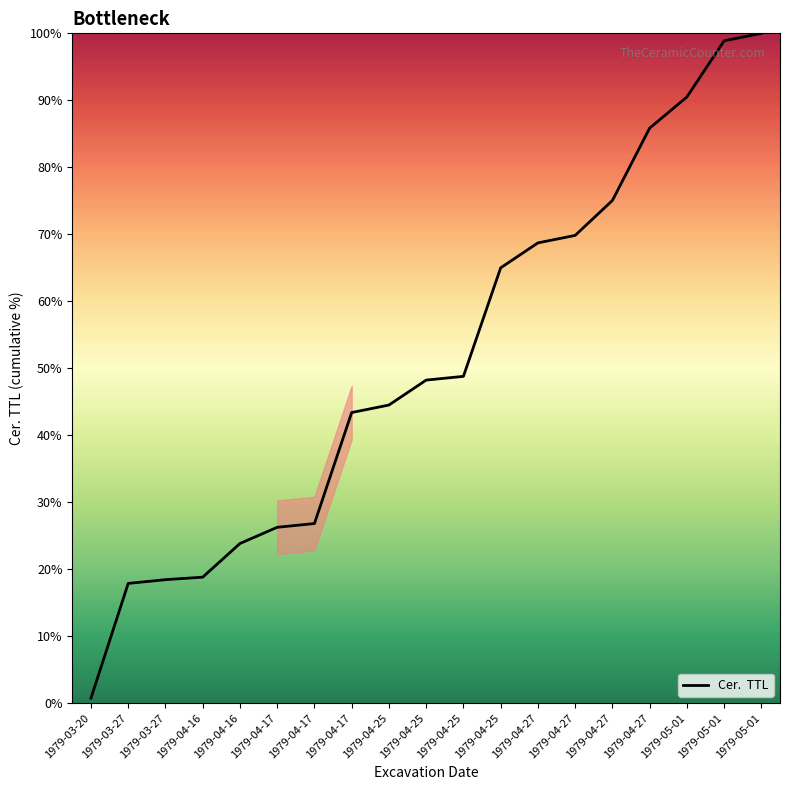

Reading left to right, extract all data points from this chart.

1979-03-20=0.7	1979-03-27=17.9	1979-03-27=18.4	1979-04-16=18.8	1979-04-16=23.8	1979-04-17=26.3	1979-04-17=26.8	1979-04-17=43.4	1979-04-25=44.5	1979-04-25=48.2	1979-04-25=48.8	1979-04-25=65.0	1979-04-27=68.7	1979-04-27=69.8	1979-04-27=75.0	1979-04-27=85.8	1979-05-01=90.5	1979-05-01=98.9	1979-05-01=100.0